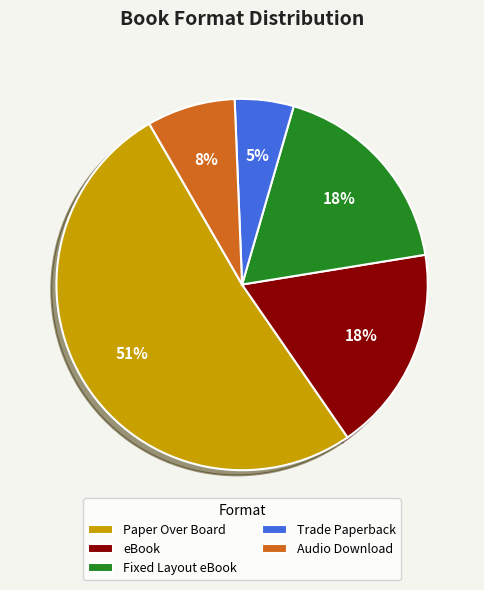

Do Audio Download and Fixed Layout eBook together represent more than half of the pie?

No